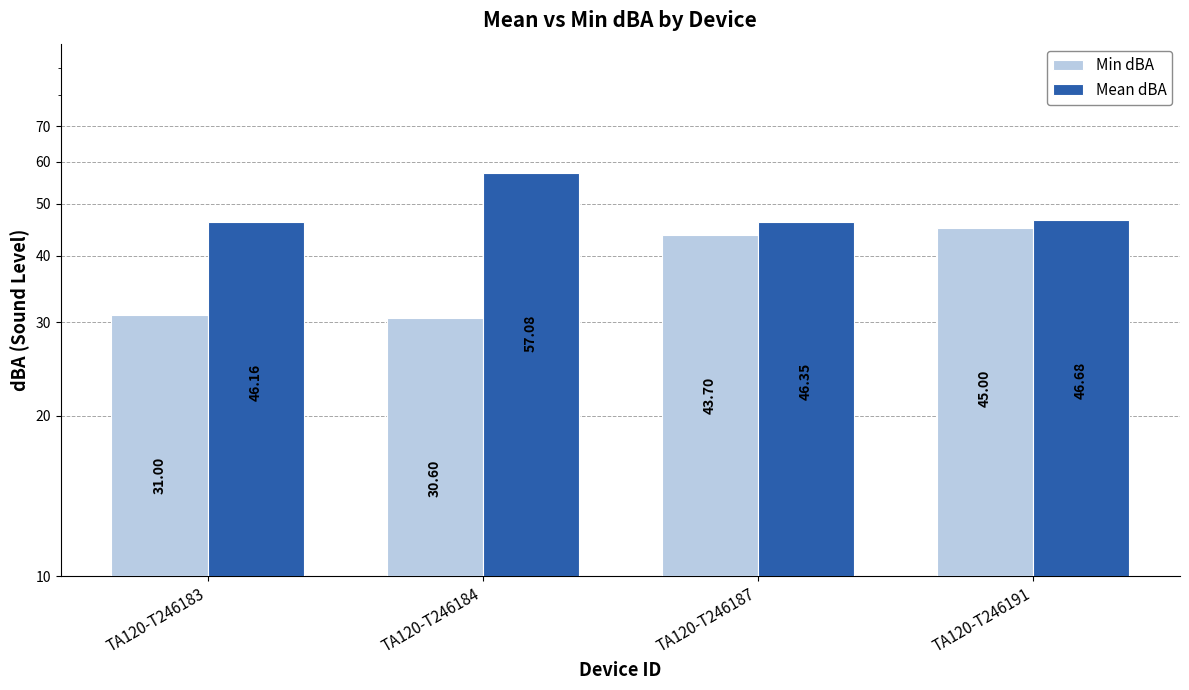

Rank the series by their maximum value, from highest to lowest.

Mean dBA, Min dBA